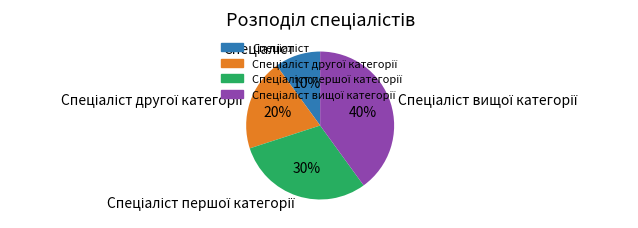

Does any single category account for the majority?

No